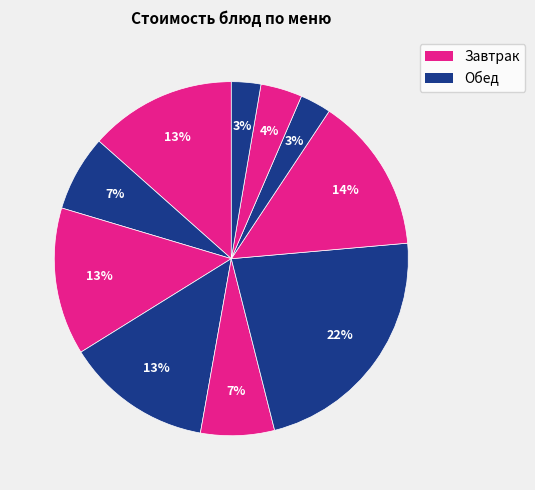

How many slices are in this pie chart?

10